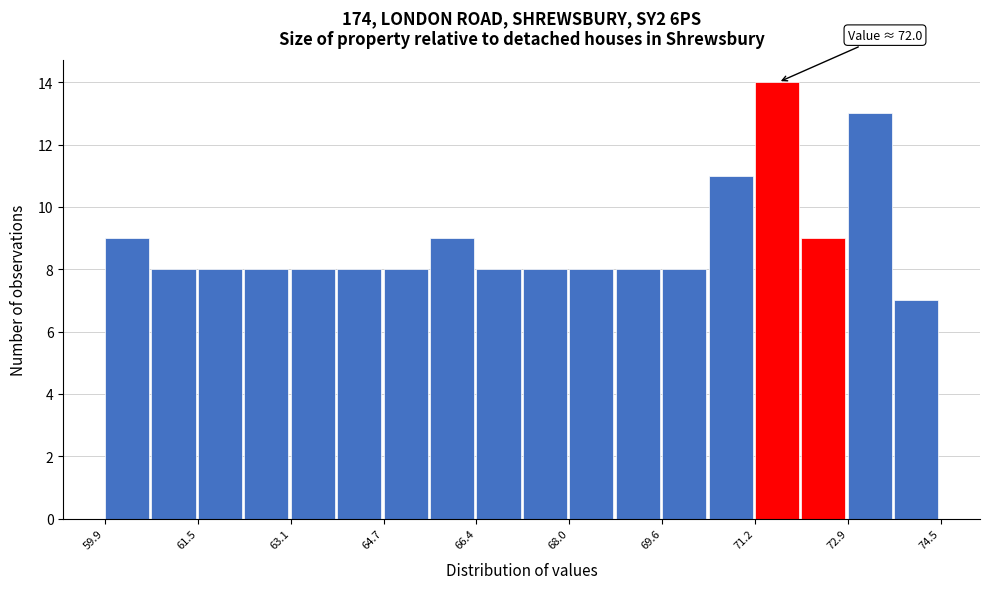

Over which range of the x-axis is the bar tallest?

71.2 to 72.0